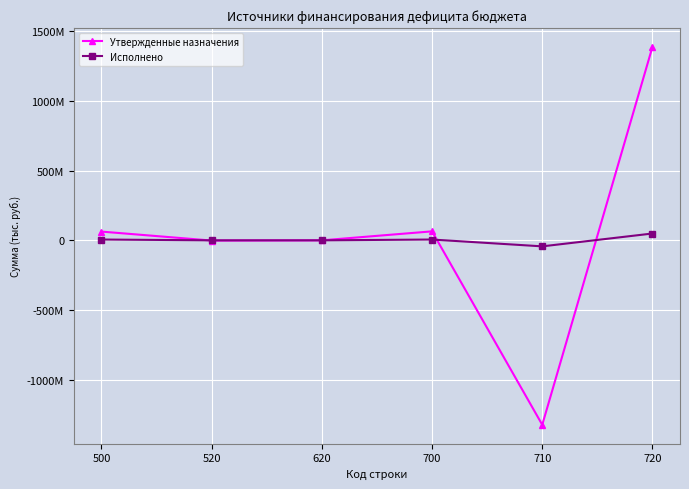

True or false: Исполнено and Утвержденные назначения intersect in this chart.

True